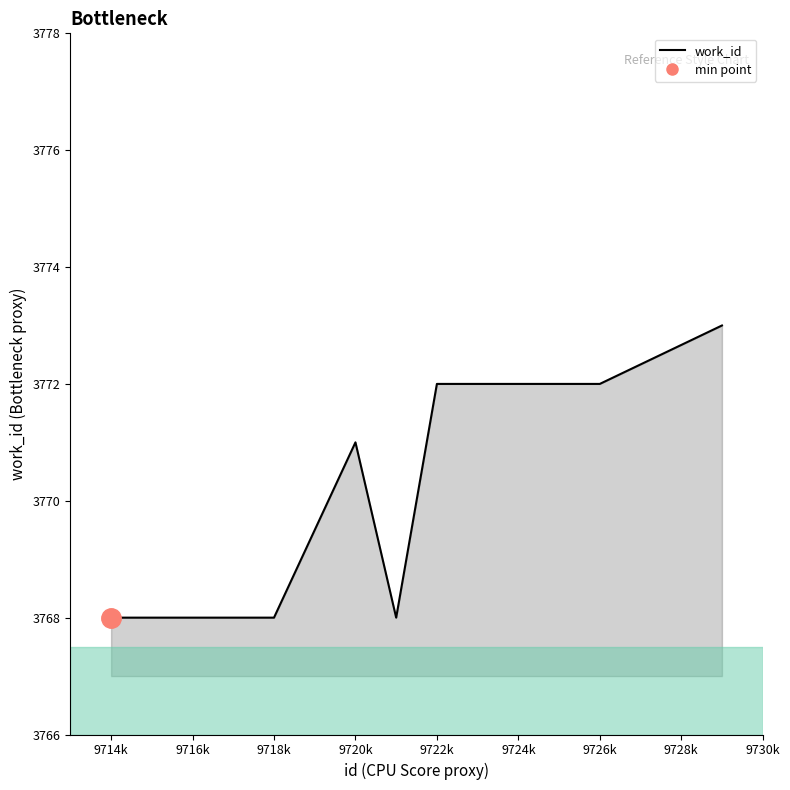

Does the chart have visible grid lines?

No